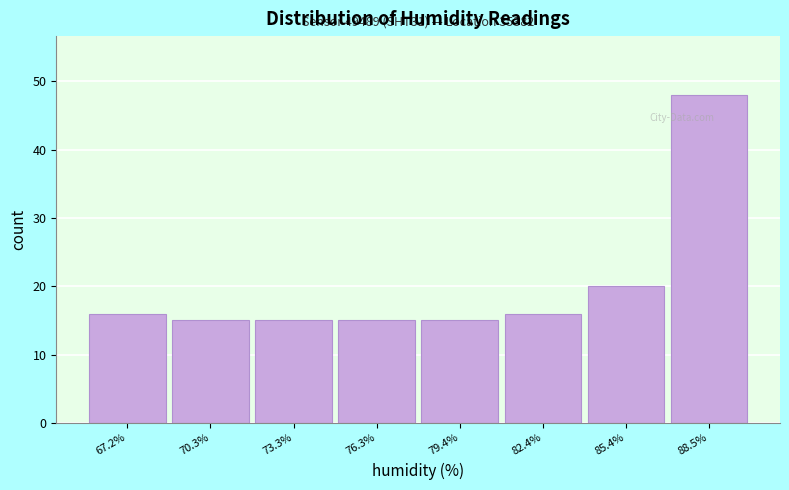

Over which range of the x-axis is the bar tallest?

87.0 to 90.0